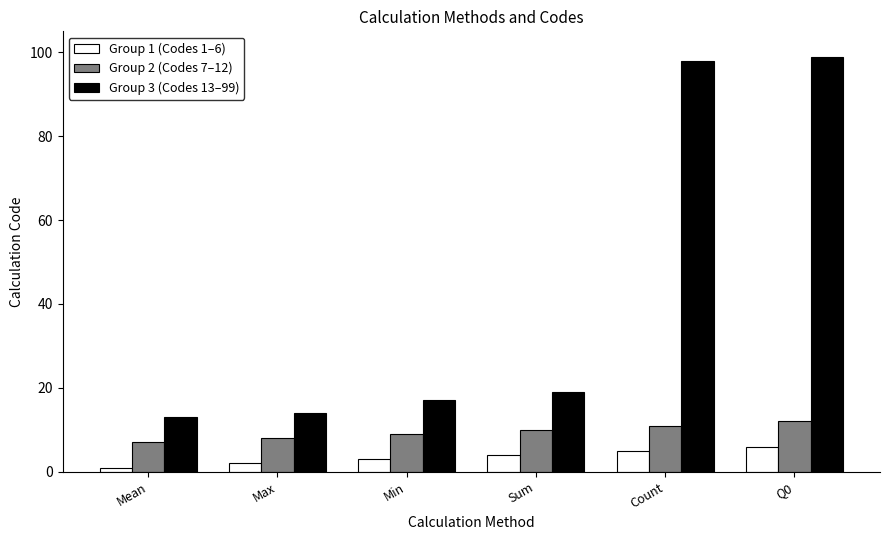

What is the label of the 4th bar from the right?

Min